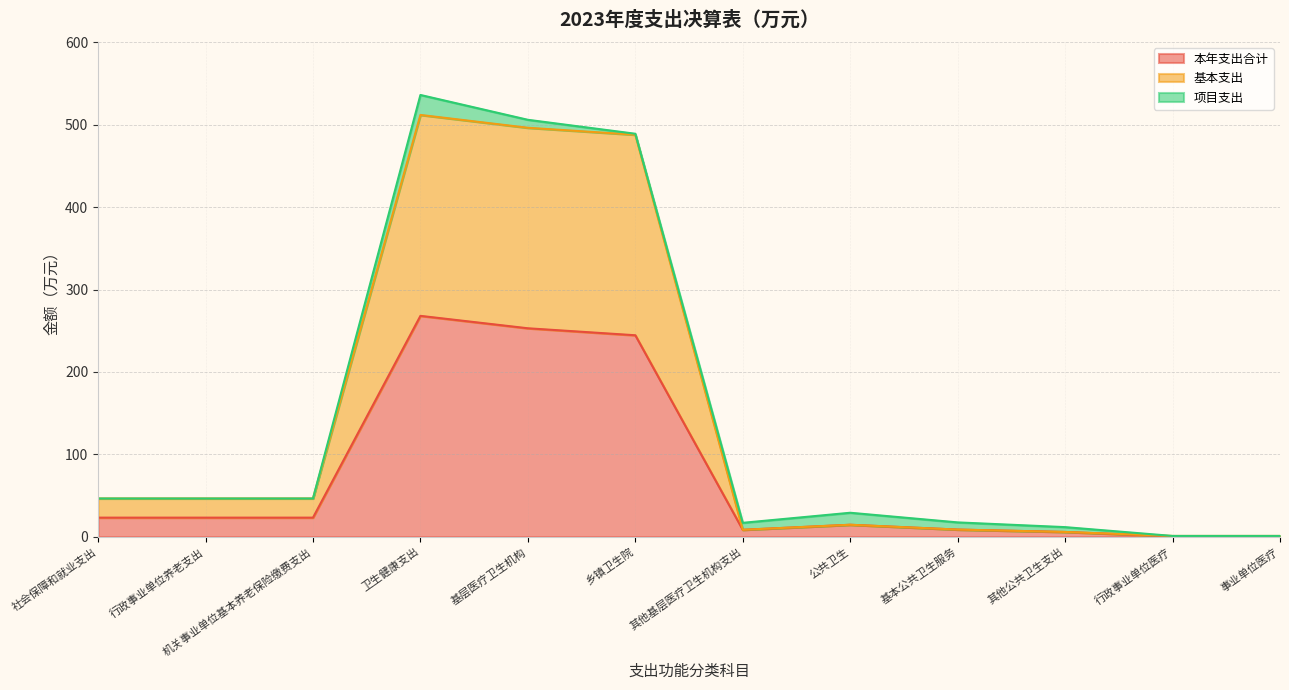

What is the total value across all series at 基层医疗卫生机构?

506.0